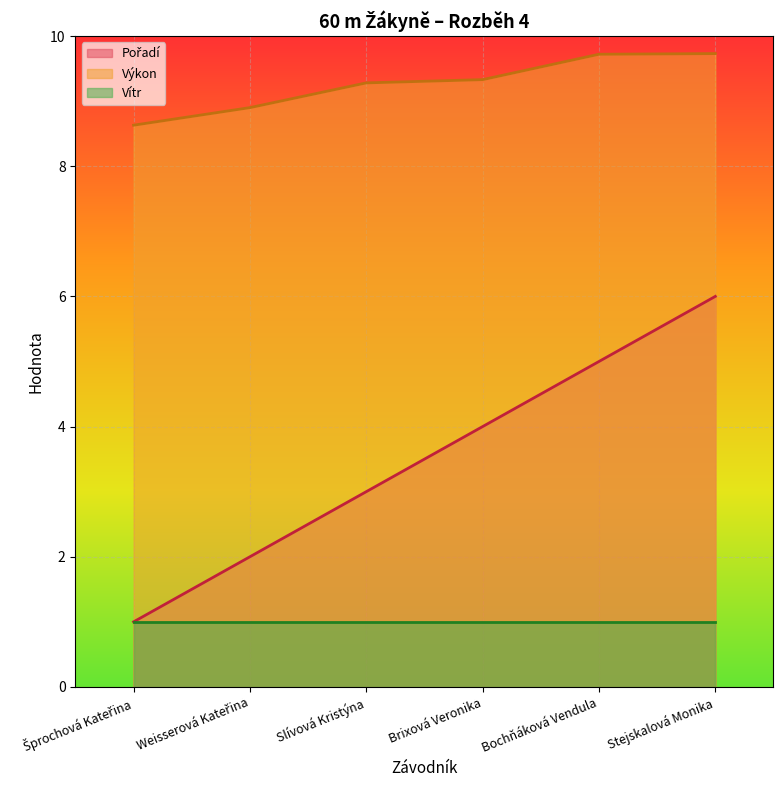

What is the difference between the maximum and minimum values in the Pořadí series?

5.0